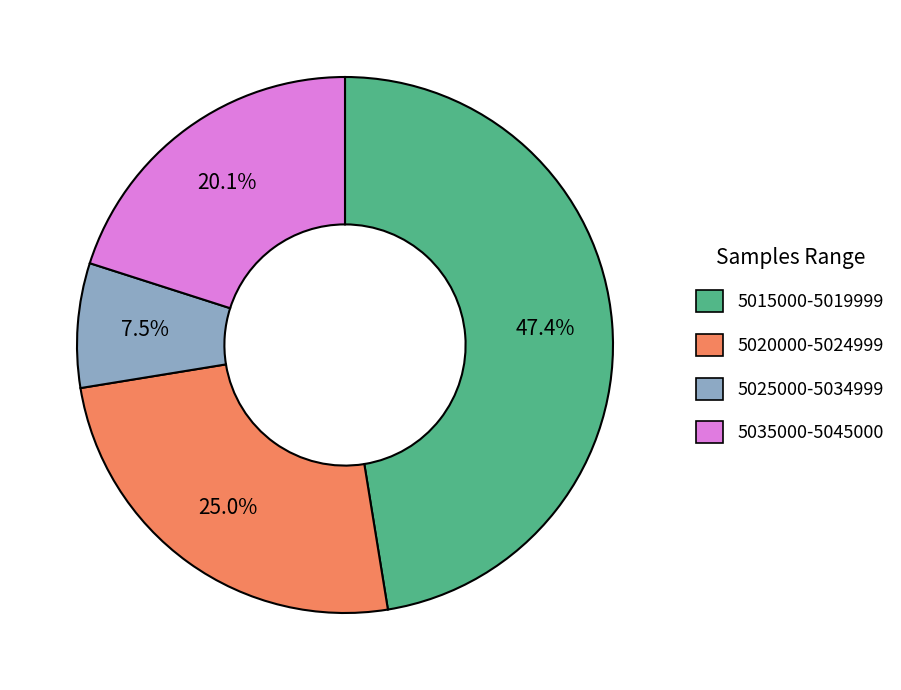

Does any single category account for the majority?

No